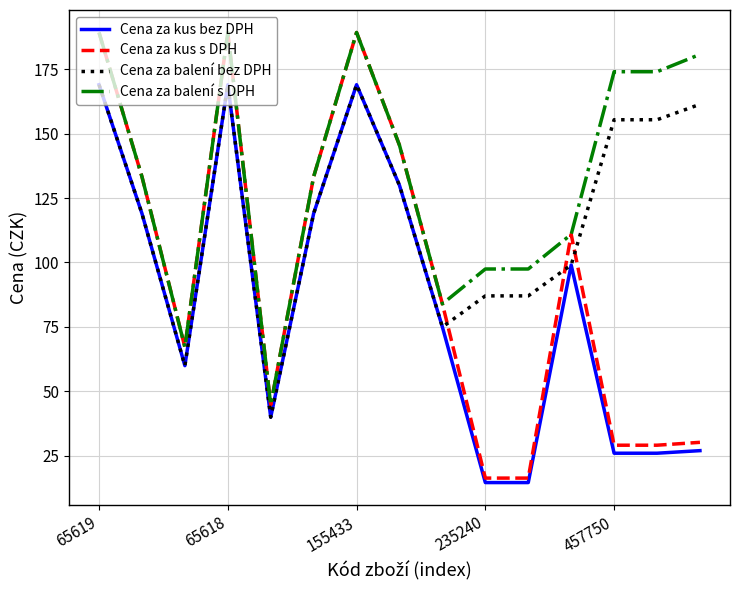

What is the maximum value shown in the chart?

189.3